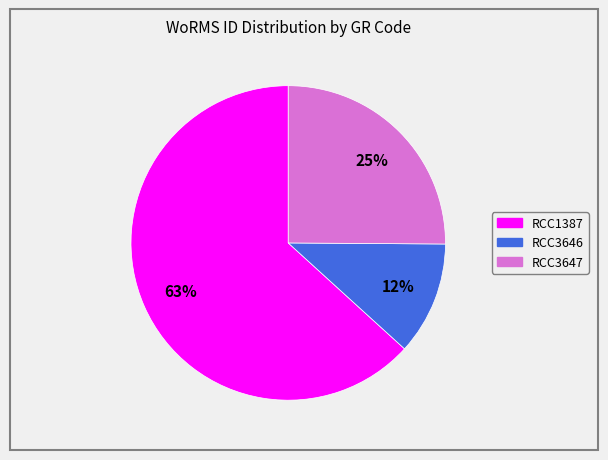

What percentage is the RCC3646 slice, to the nearest percent?

12%